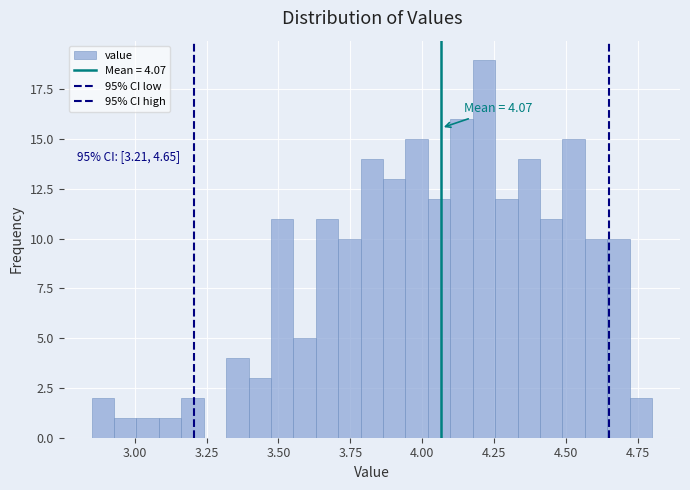

Around what value on the x-axis is the tallest bar? Give the approximate position of its centre, as read against the axis.

4.20